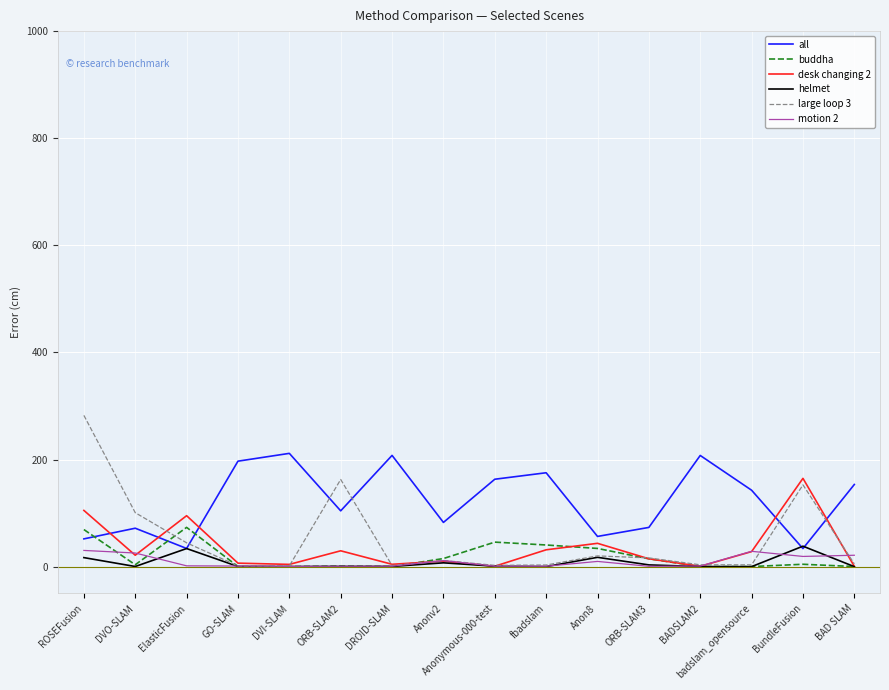

The value of all at BAD SLAM is 153.5. True or false?

True